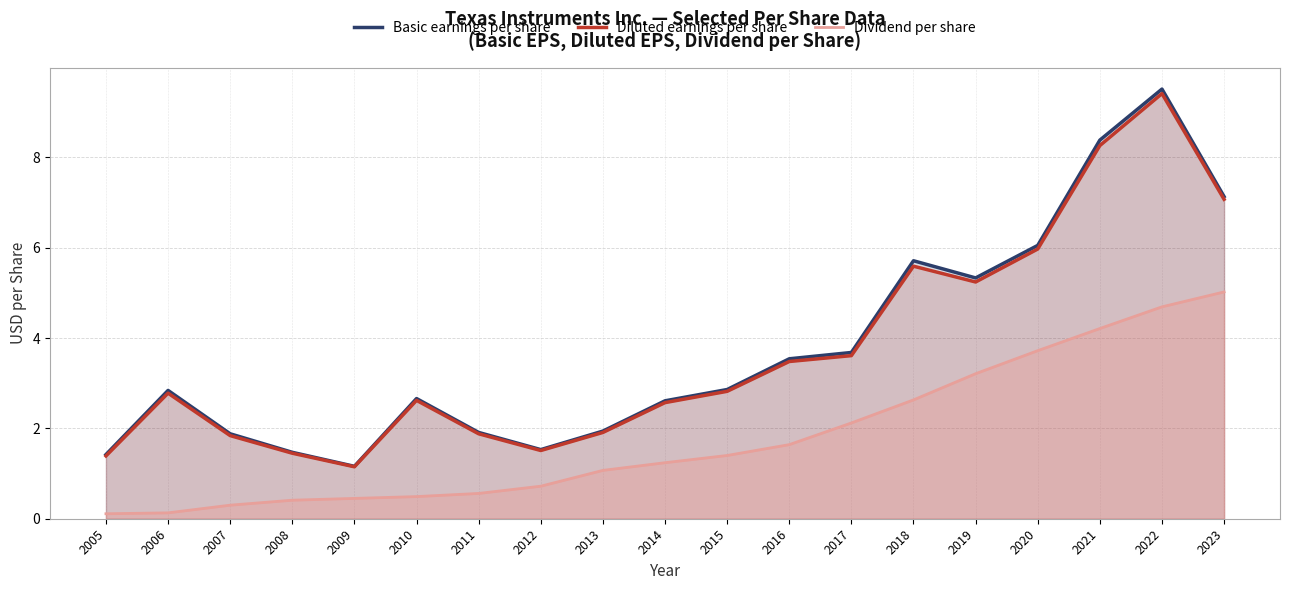

What is the sum of the Diluted earnings per share values at 2008 and 2021?

9.7